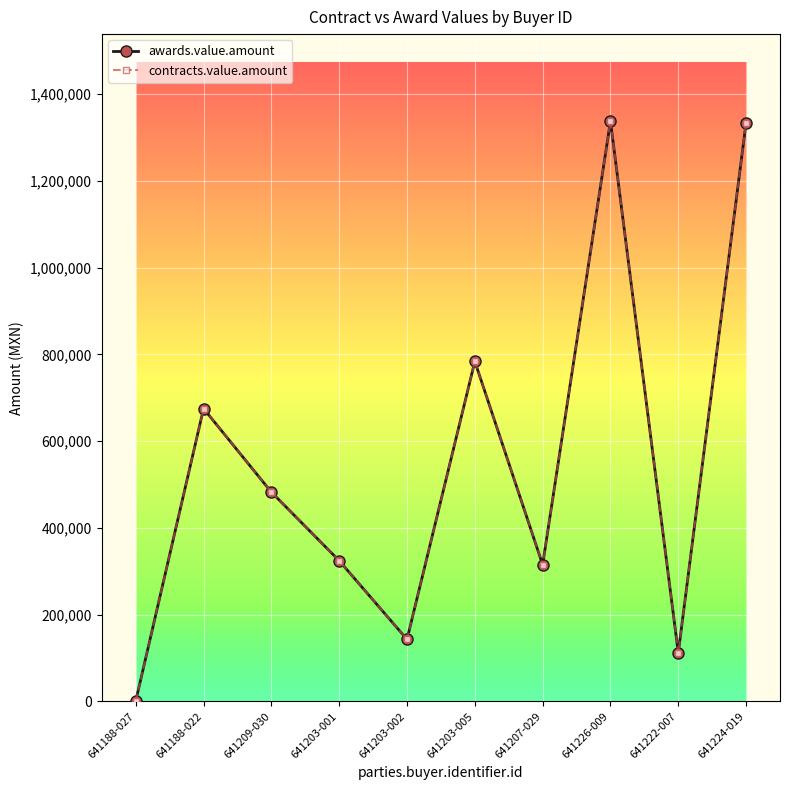

Does the chart have visible grid lines?

Yes